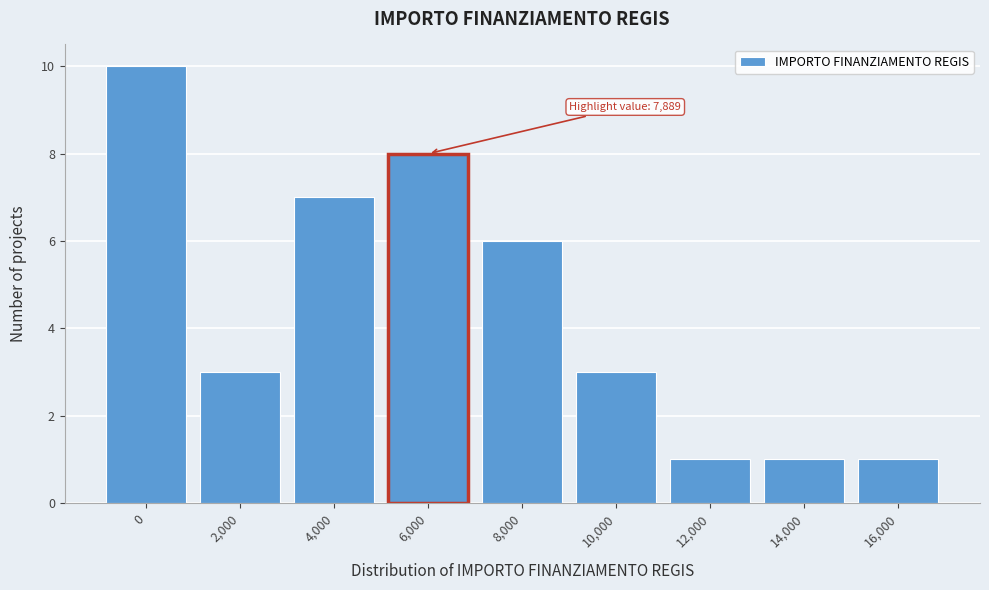

Reading left to right, what are all the values shown in this chart?

10	3	7	8	6	3	1	1	1